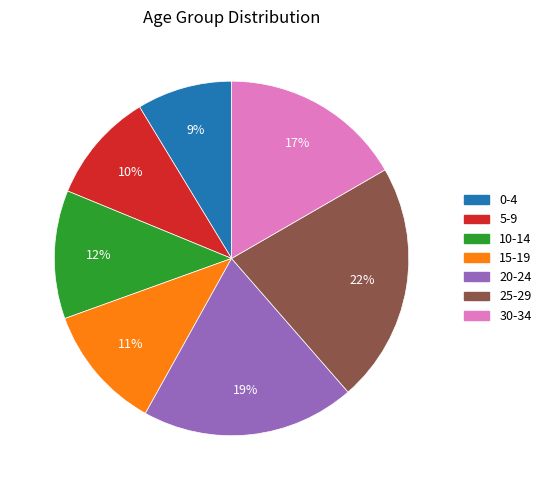

How many segments does this pie chart have?

7